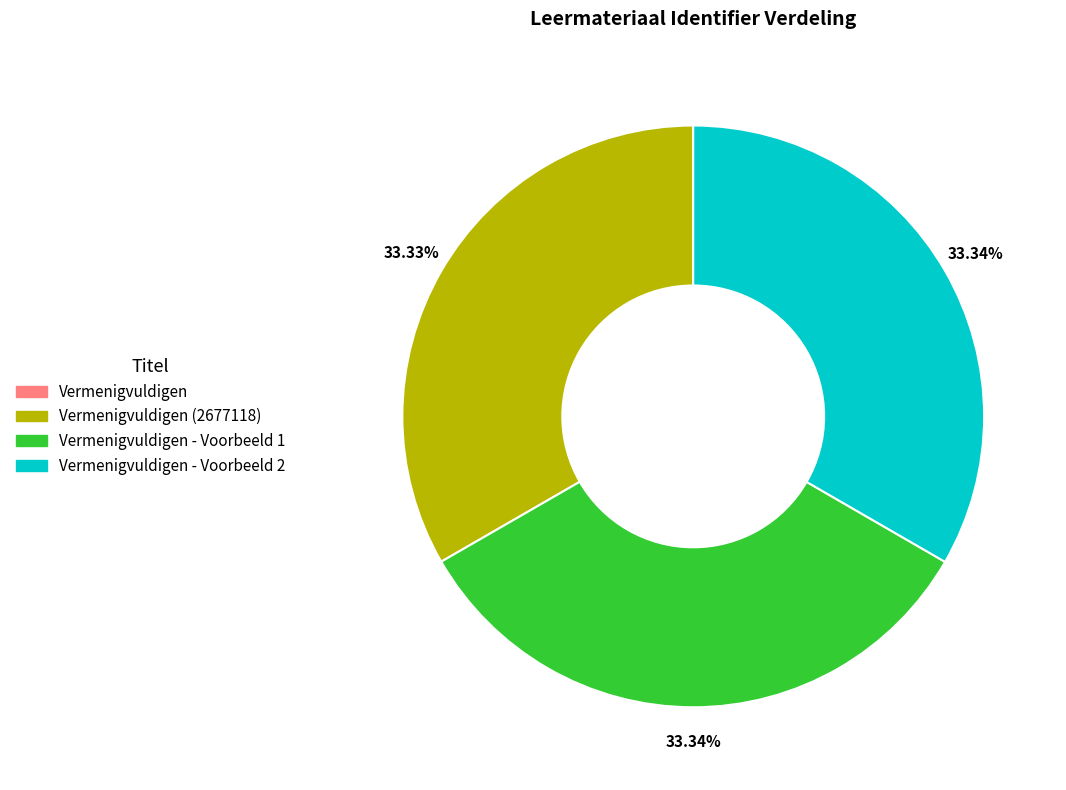

Is there a majority slice in this chart?

No